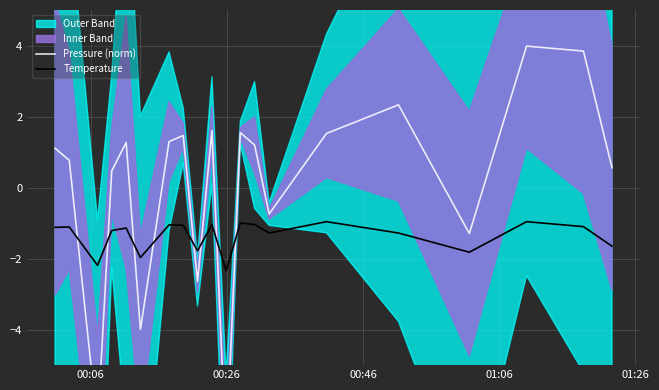

What is the minimum value for Temperature?

-2.3